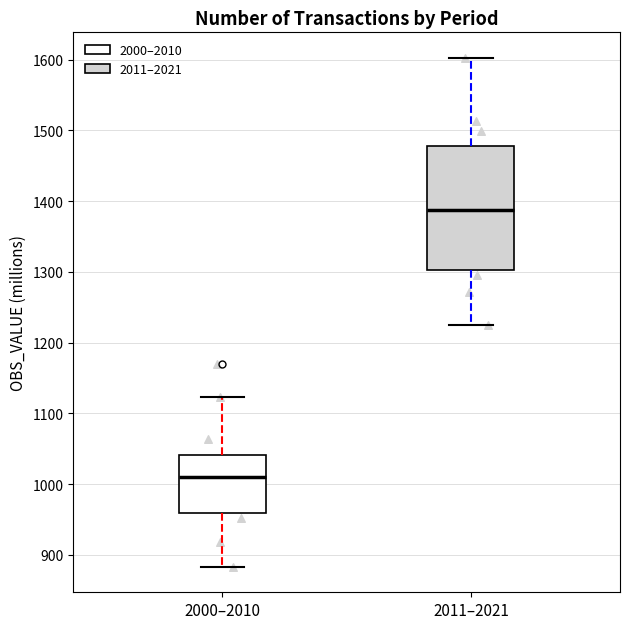

Reading left to right, read every box against the y-axis: the position of its median line, the range the box covers, and the ends of its whiskers. The values are not printed on the chart, so give them approximately, as read against the axis.

2000–2010: median 1010, box 960 to 1040, whiskers 880 to 1120
2011–2021: median 1390, box 1300 to 1480, whiskers 1220 to 1600